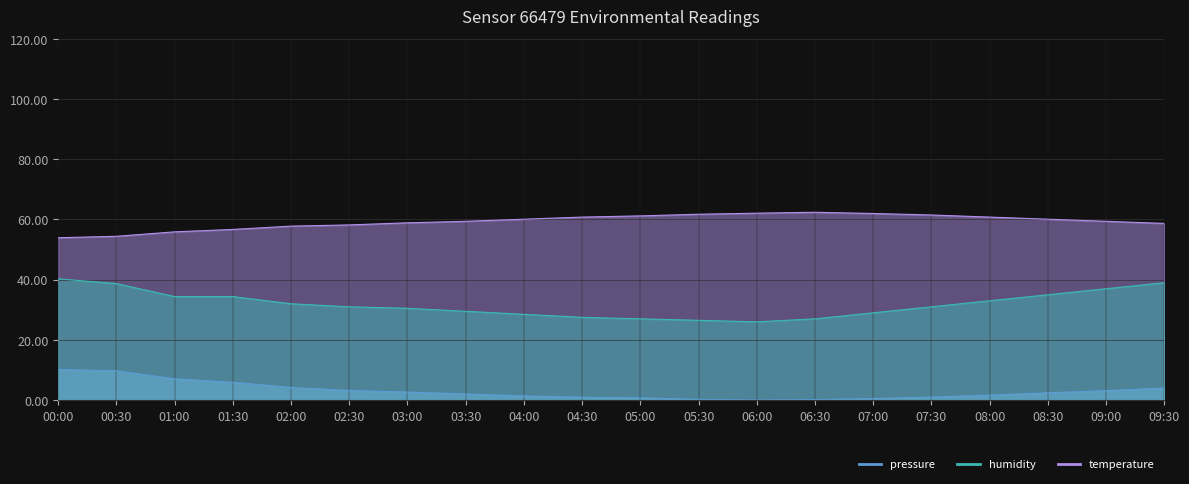

Rank the series by their maximum value, from highest to lowest.

humidity, temperature, pressure